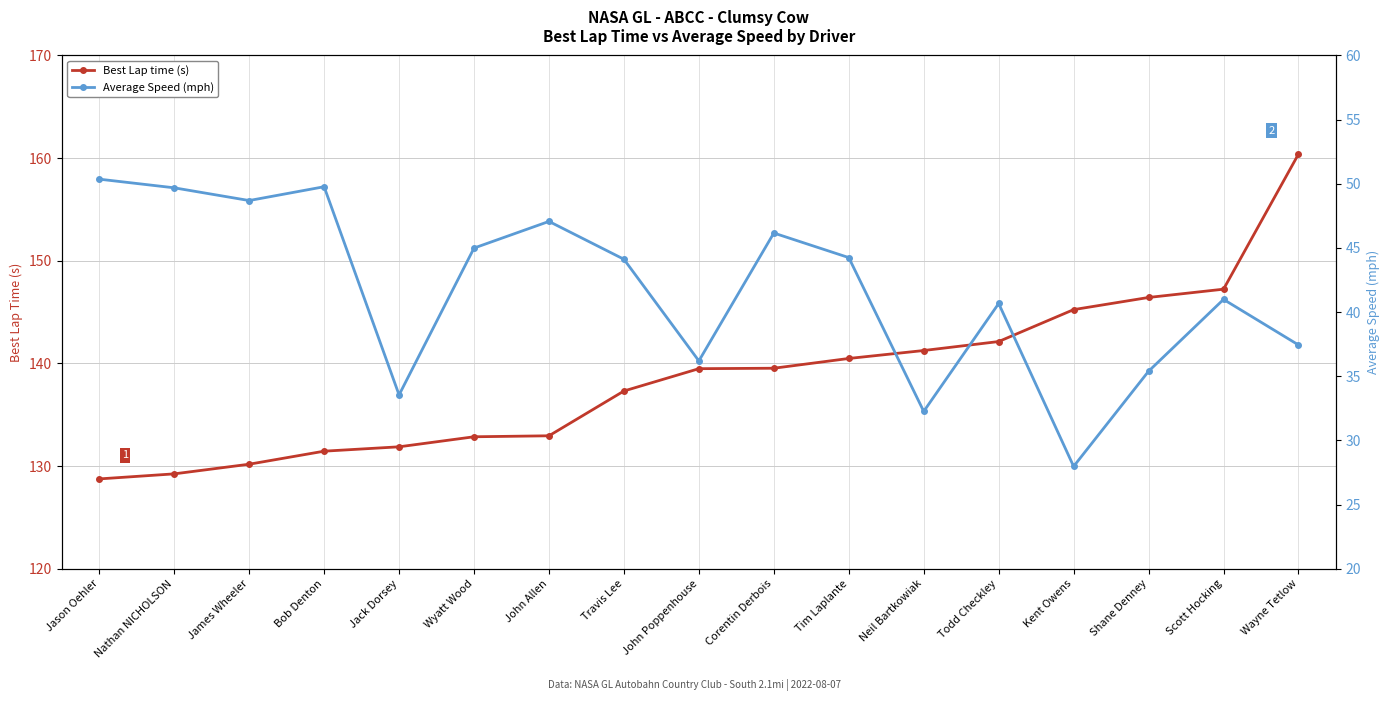

What value does the Average Speed (mph) series have at Corentin Derbois?

46.2